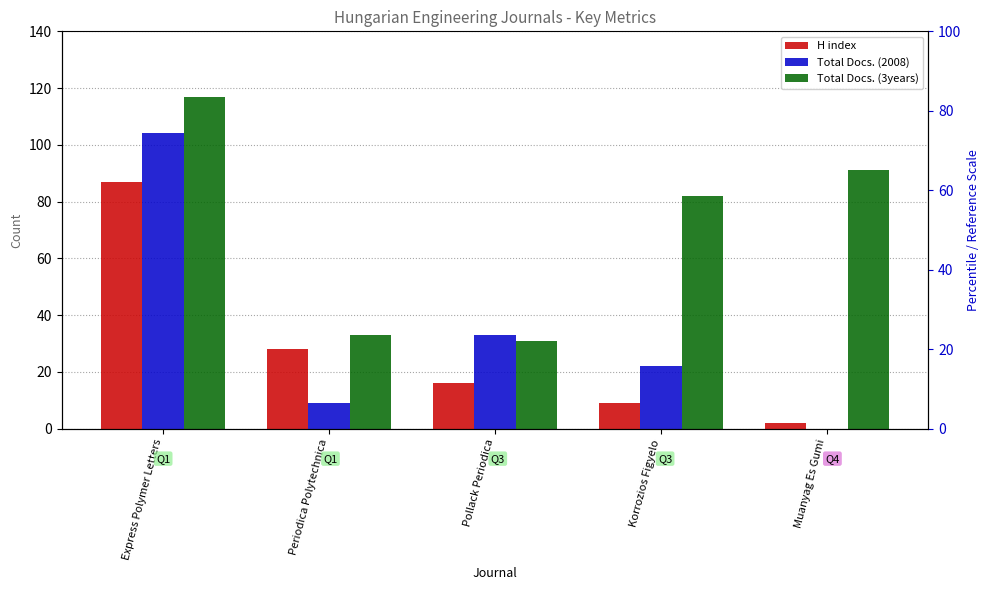

At which category does the chart reach its peak across all series?

Express Polymer Letters